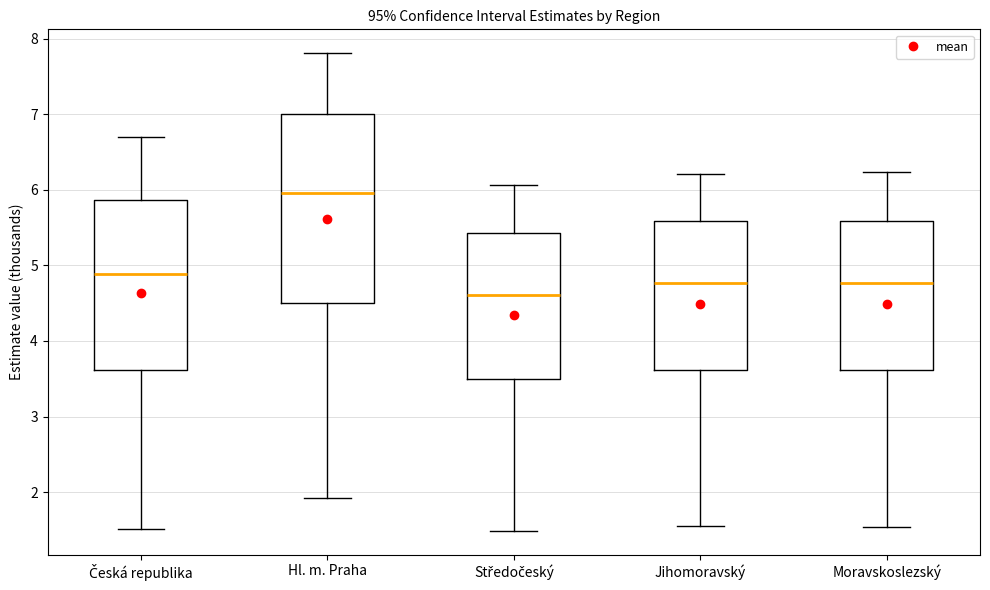

Where does the median line of the box for Jihomoravský sit on the y-axis? The values are not printed on the chart, so give them approximately, as read against the axis.

4.8